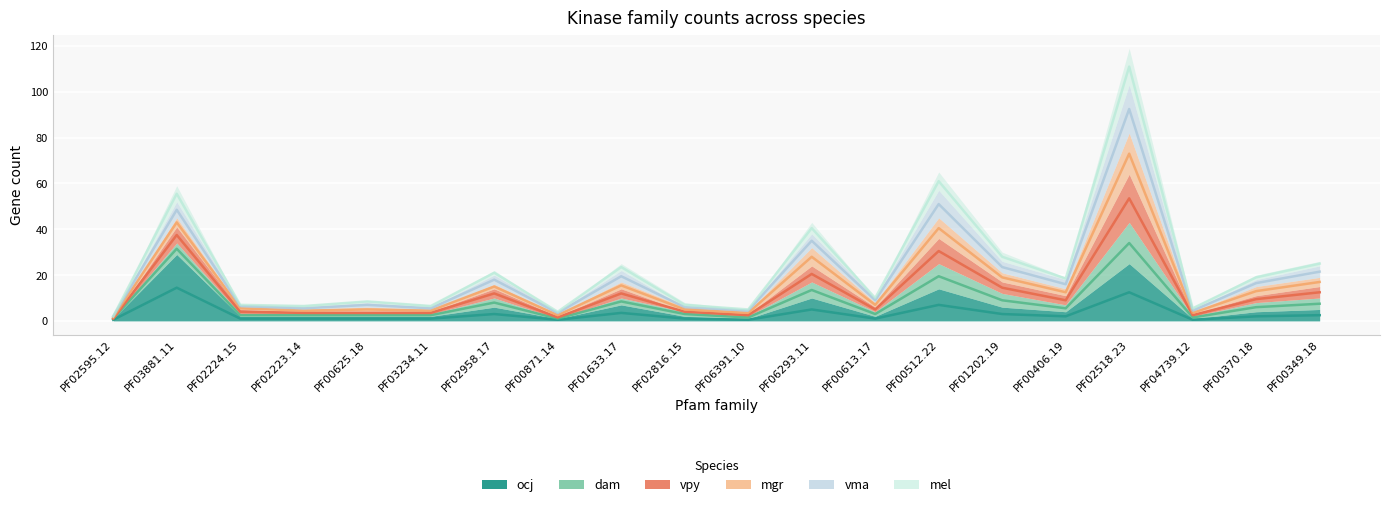

Which category has the lowest value across all series?

PF02595.12